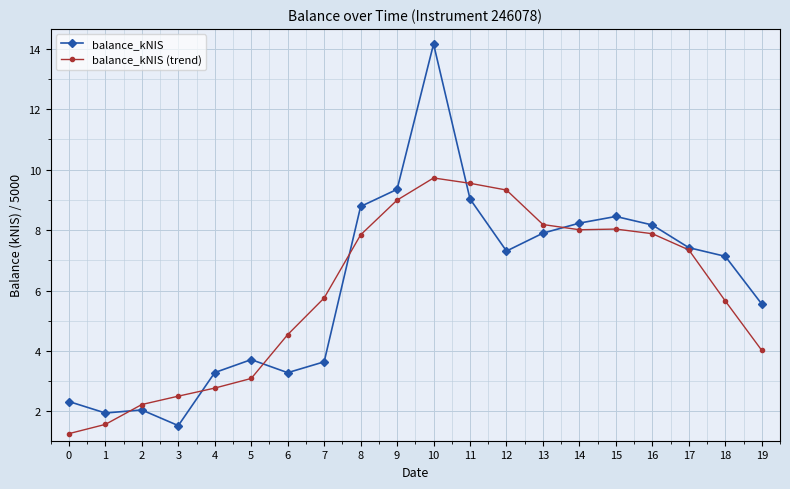

List the series in order of their peak value, highest first.

balance_kNIS, balance_kNIS (trend)